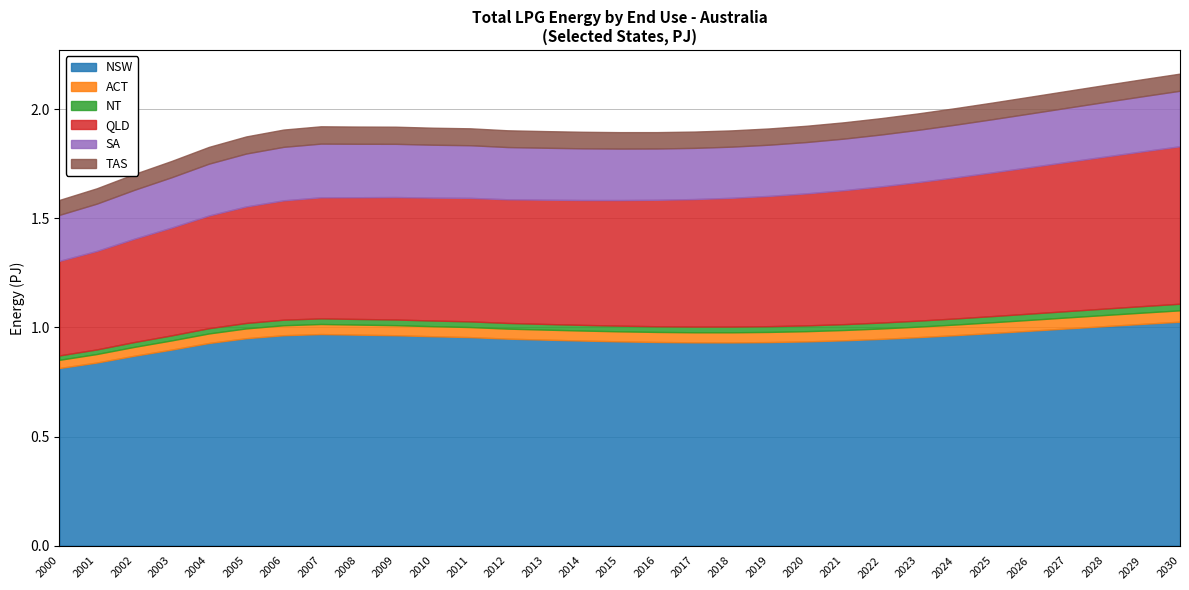

Which series changed the most between 2001 and 2002?

NSW